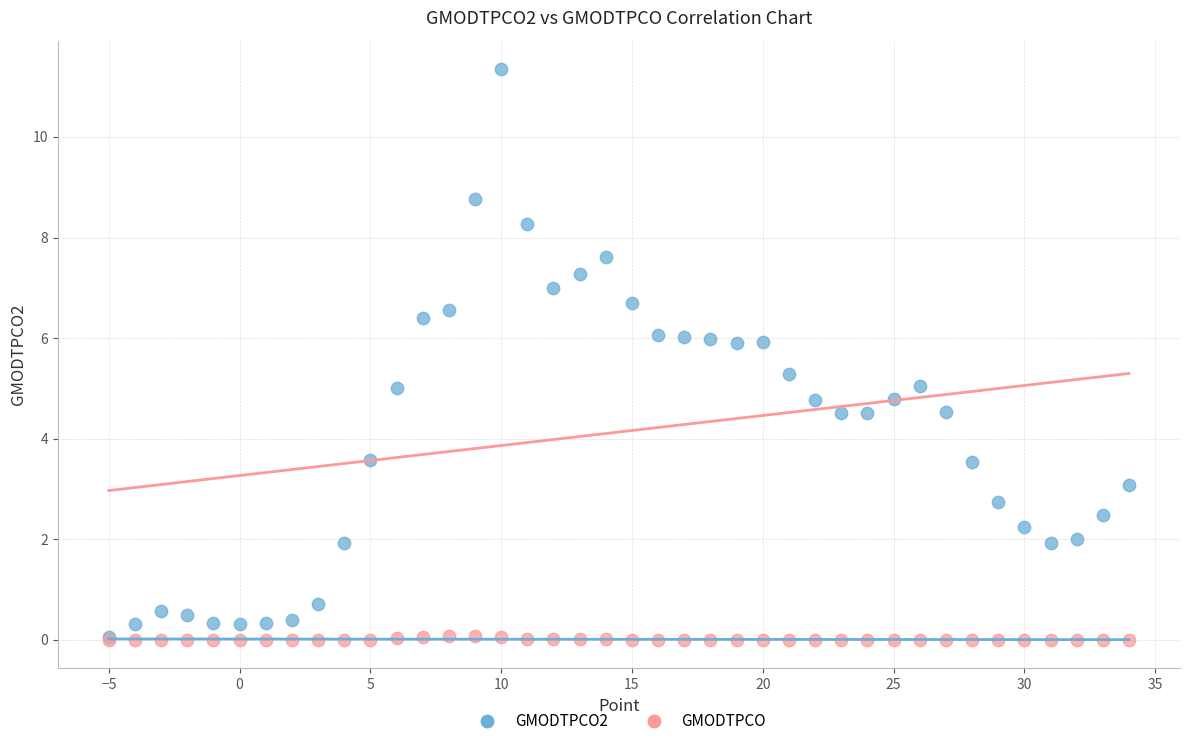

Which series has the widest spread of Y values?

GMODTPCO2